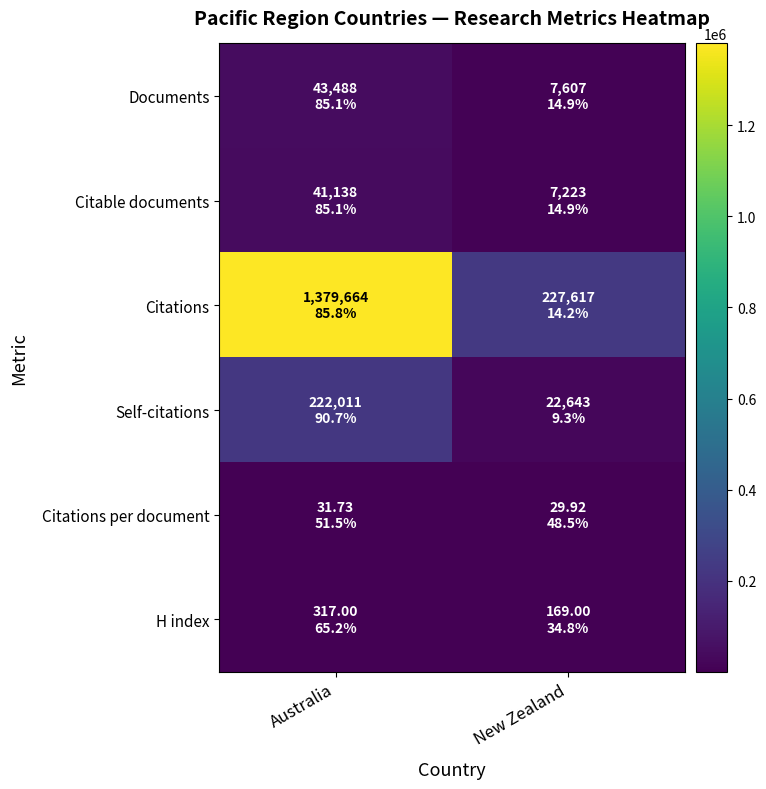

Reading right to left, list all the values displayed in this chart.

Documents: New Zealand=7607.0	Australia=43488.0
Citable documents: New Zealand=7223.0	Australia=41138.0
Citations: New Zealand=227617.0	Australia=1379664.0
Self-citations: New Zealand=22643.0	Australia=222011.0
Citations per document: New Zealand=29.9	Australia=31.7
H index: New Zealand=169.0	Australia=317.0